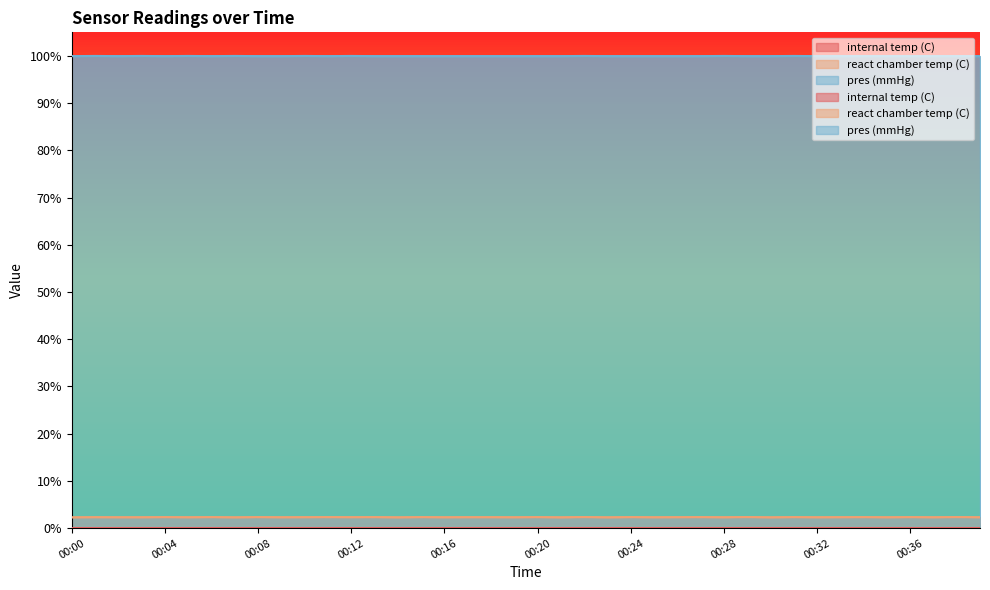

The internal temp (C) series shows 0.0 at 00:24. True or false?

False